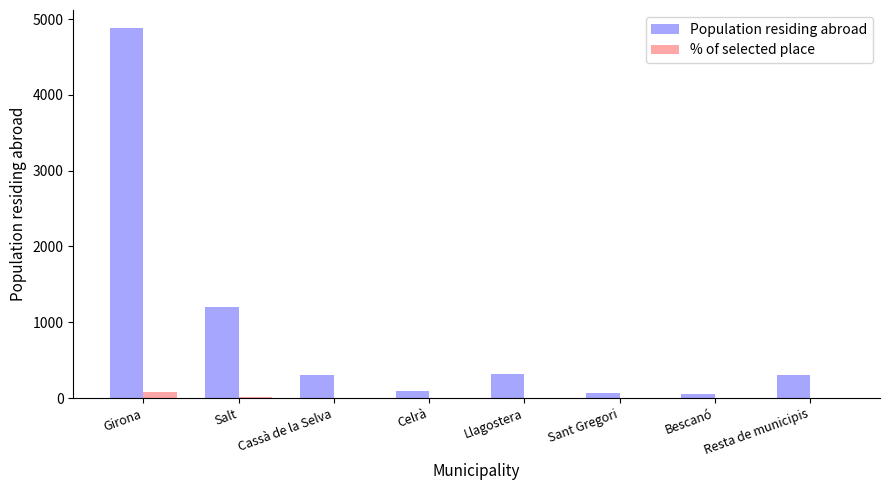

What is the greatest value displayed?

4875.0